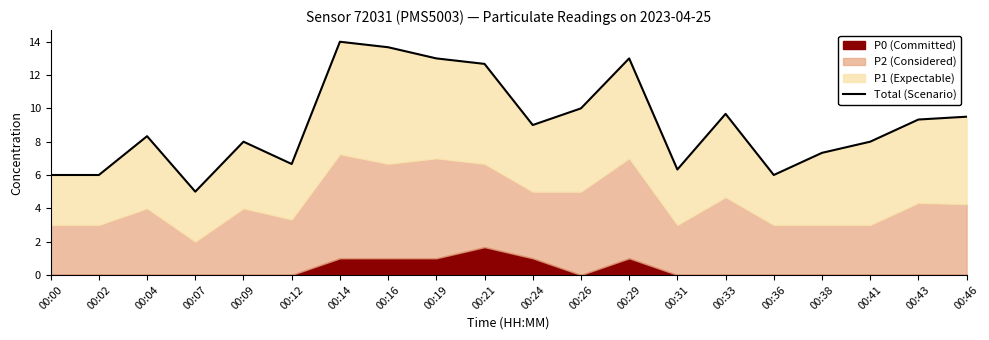

Read the value at 00:24.

9.0